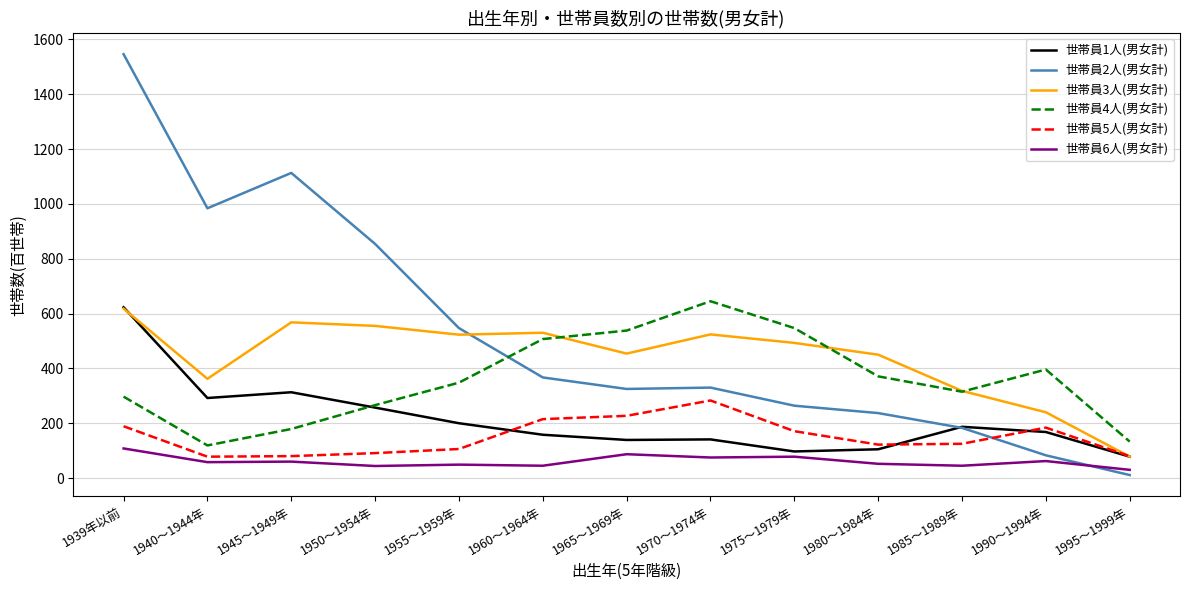

True or false: 世帯員3人(男女計) has a value of 493 at 1975～1979年.

True